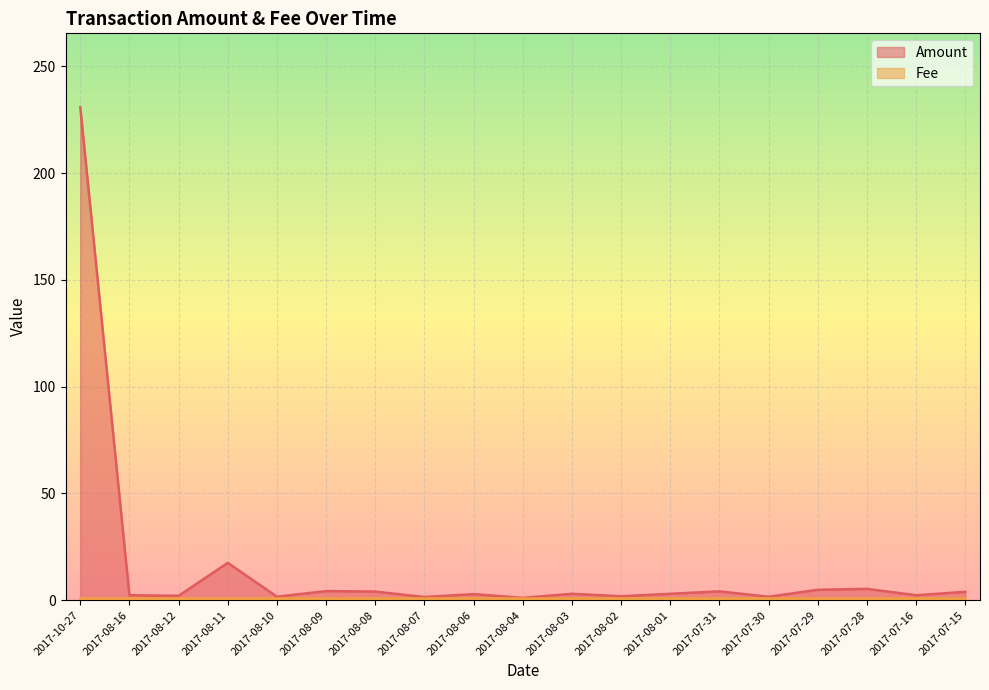

What is the label of the 18th point from the right?

2017-08-16